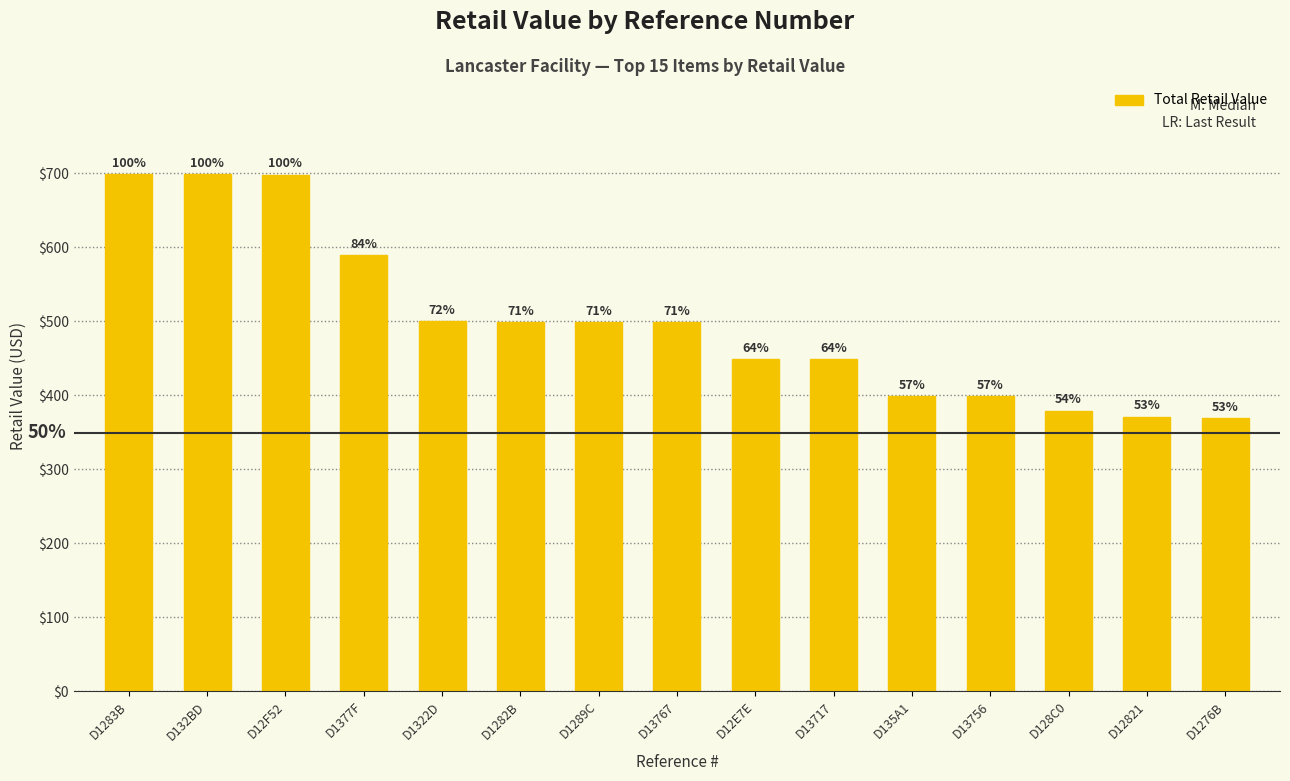

How many bars are there in total?

15